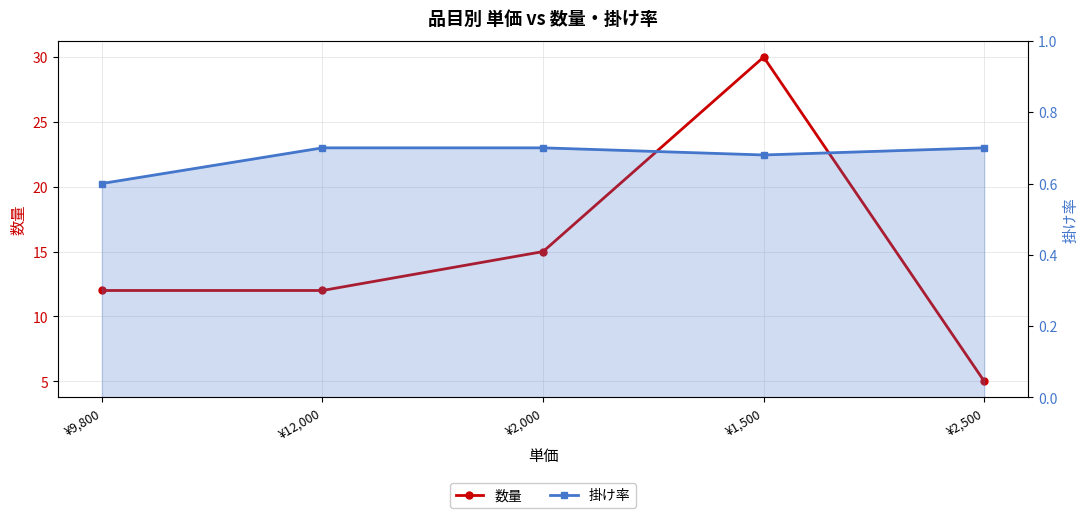

True or false: 掛け率 and 数量 cross at least once.

False